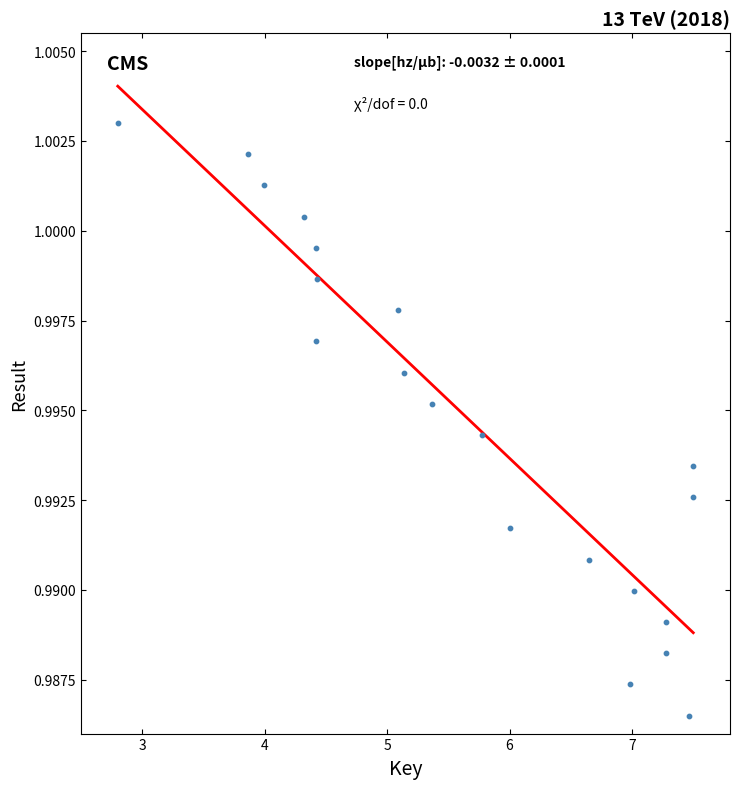

What is the range of X values (max minus min)?

4.7